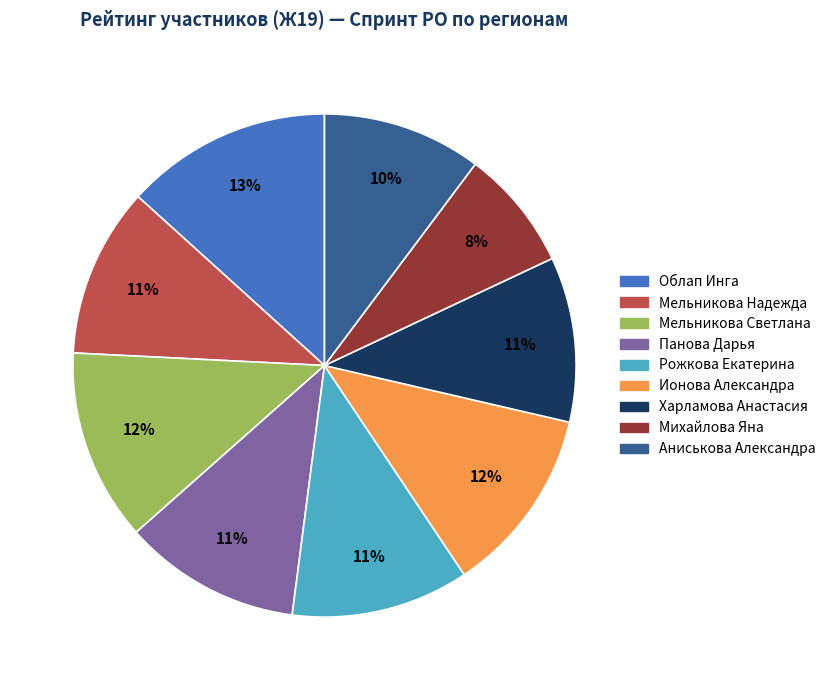

To the nearest percent, what is the average slice percentage?

11%